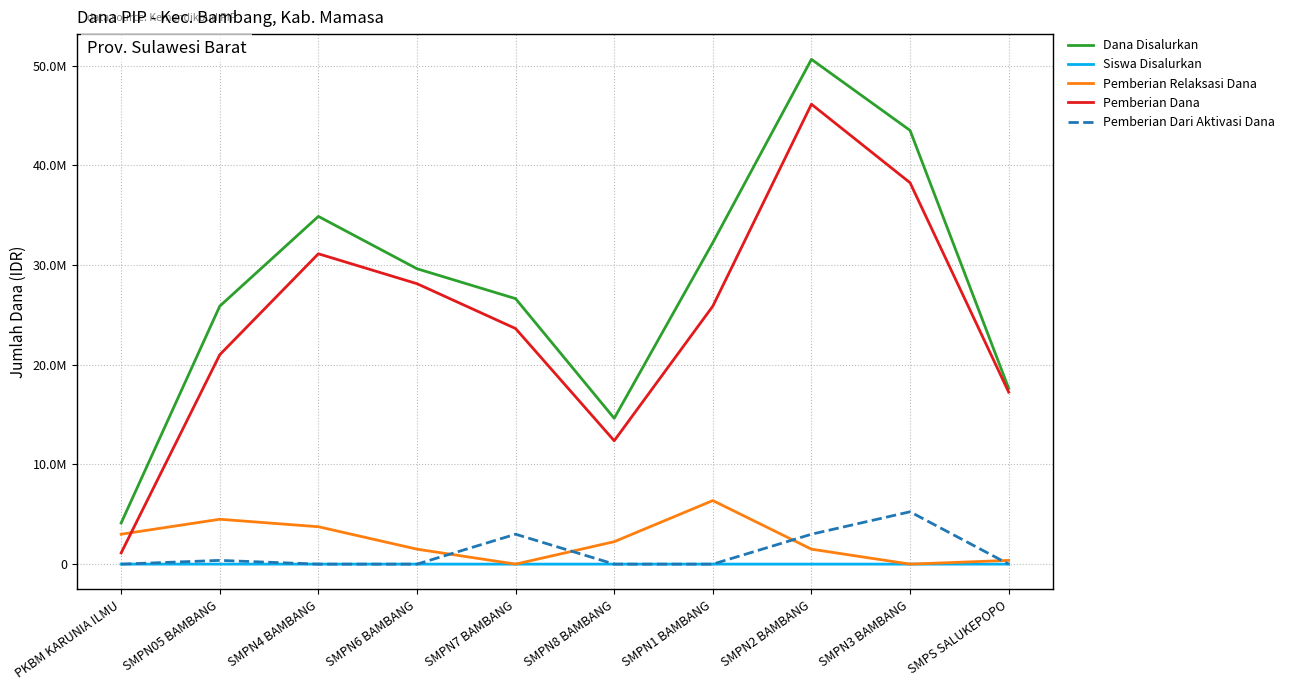

Which series ends up on top after the final intersection of Pemberian Relaksasi Dana and Pemberian Dana?

Pemberian Dana